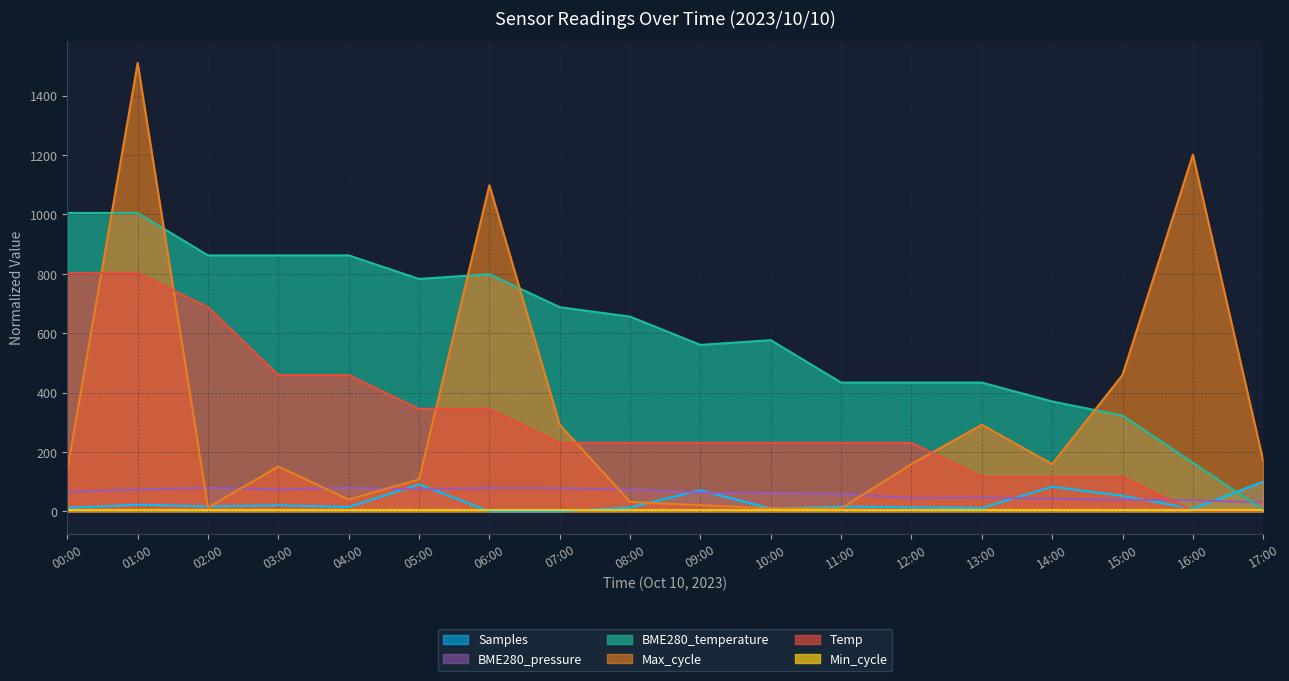

What is the difference between the highest and lowest values at 15:00?

456.5